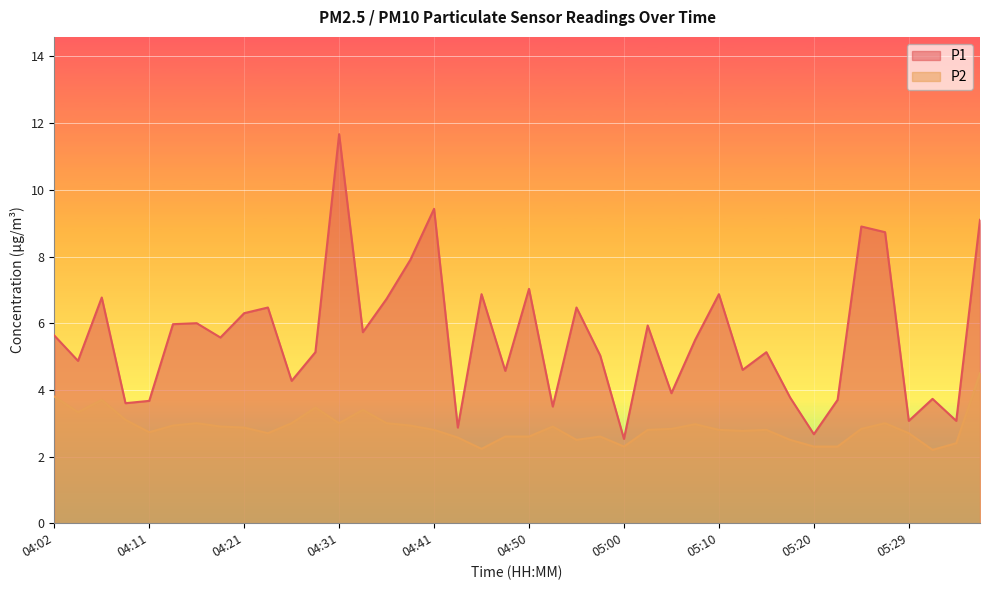

How many lines are shown in the chart?

2